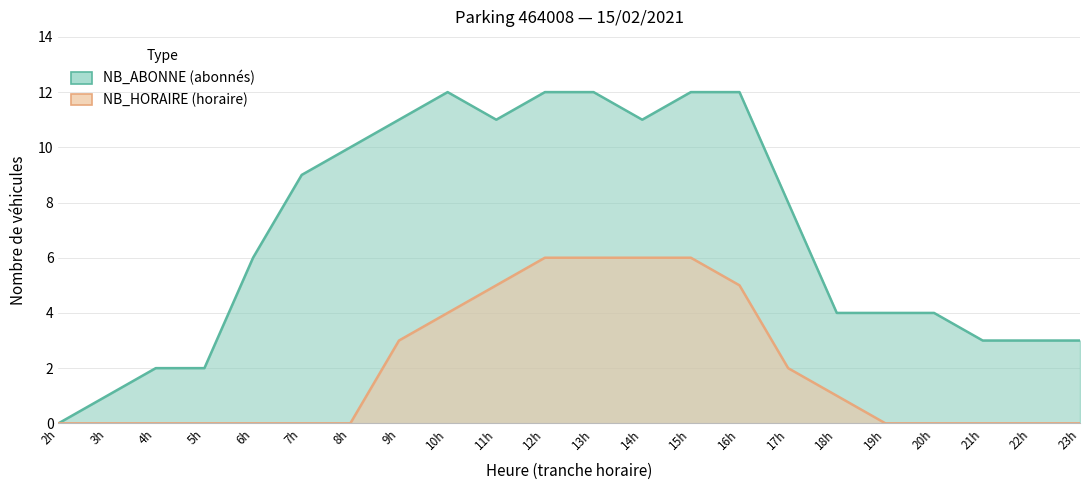

Which series changed the most between 5h and 19h?

NB_ABONNE